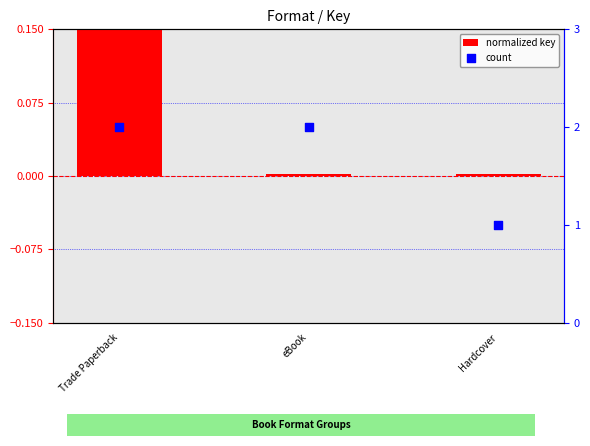

What are all the series names shown in the legend?

normalized key, count